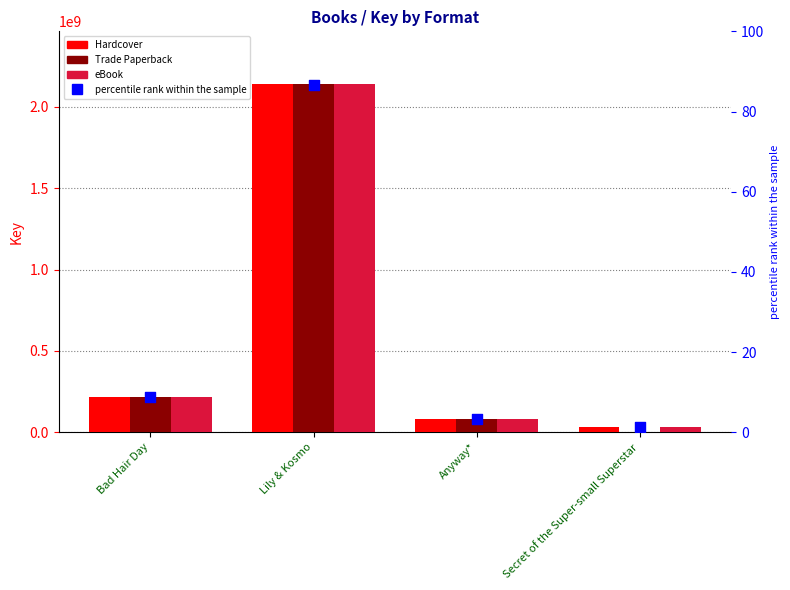

At how many categories does at least one series exceed 1084661131?

1